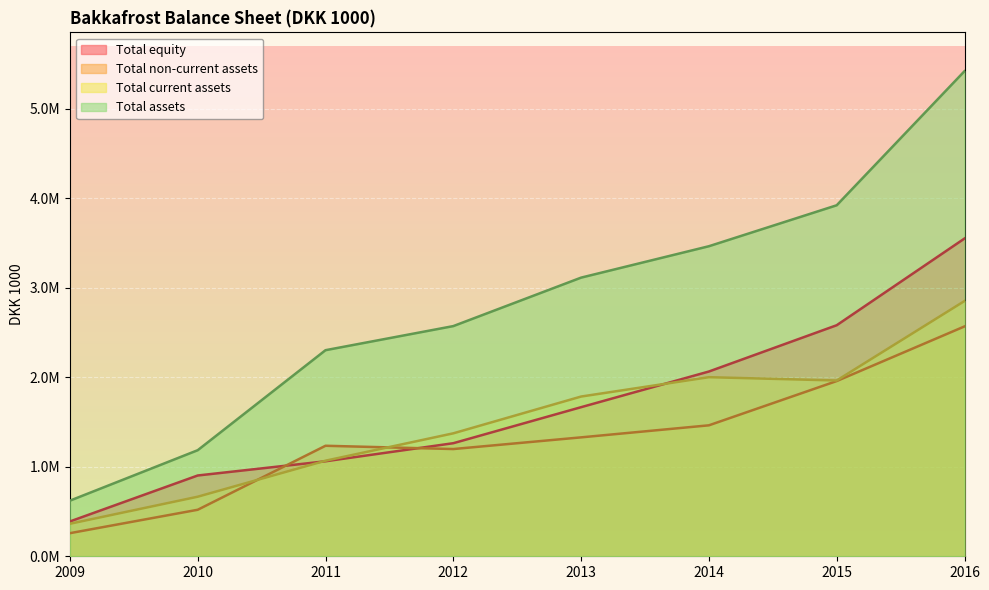

At how many categories does at least one series exceed 710715?

7